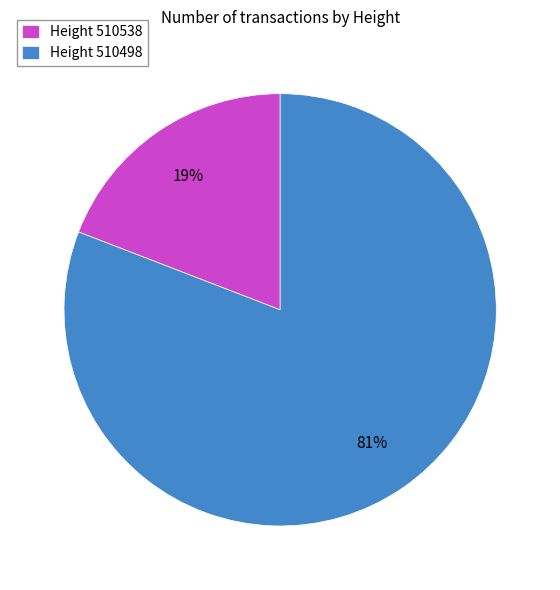

What percentage is the Height 510538 slice, to the nearest percent?

19%